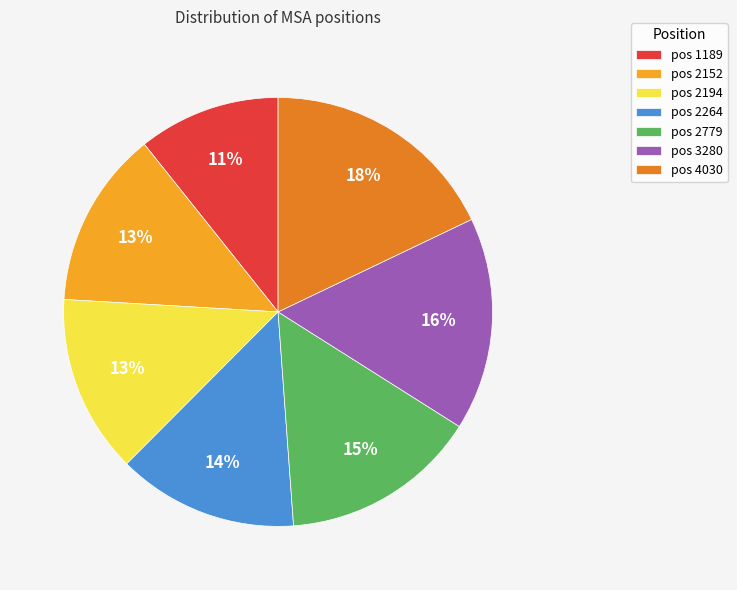

Is there a majority slice in this chart?

No